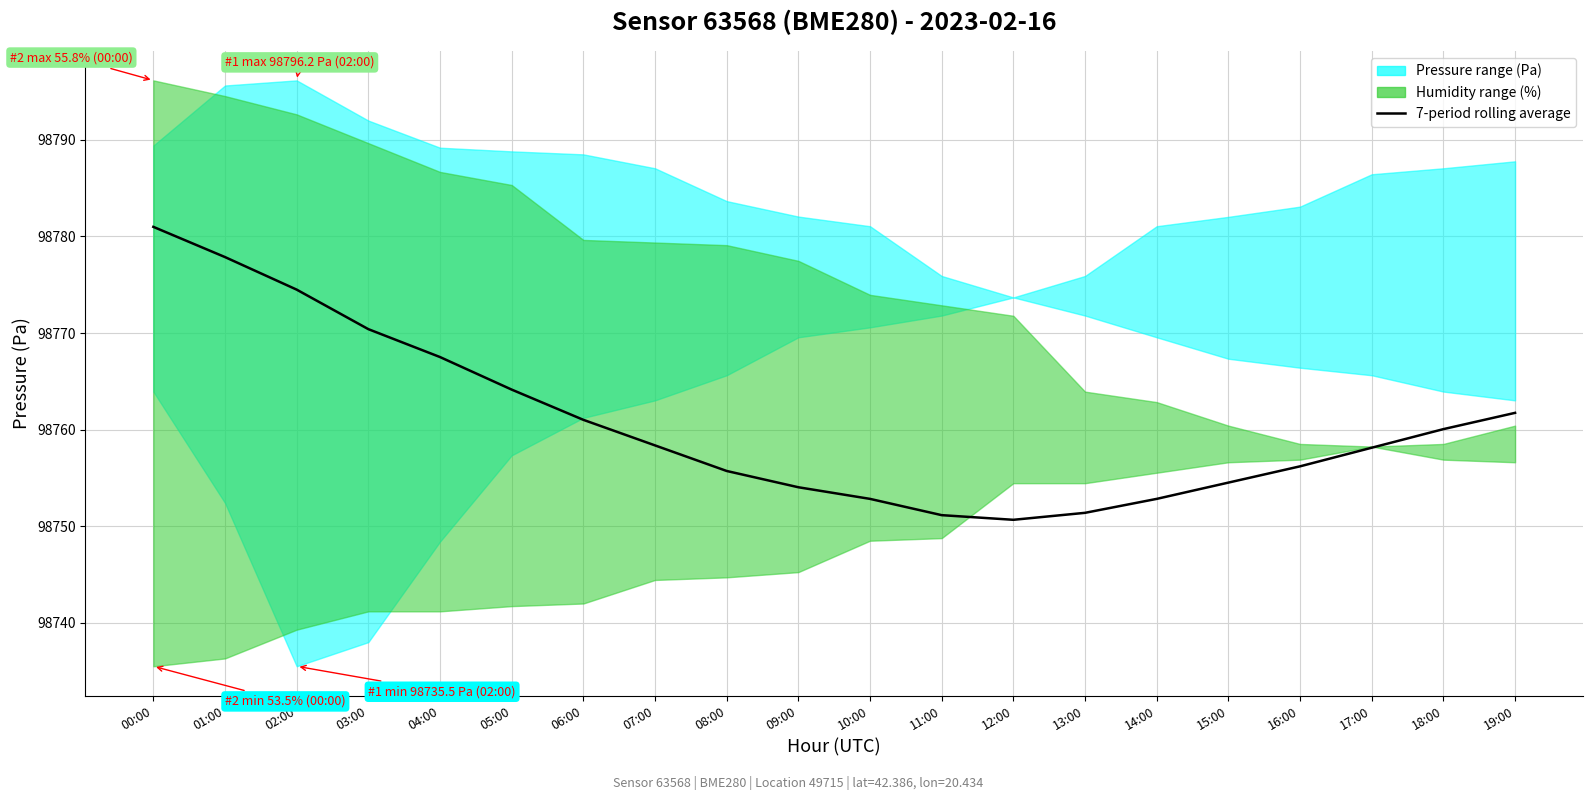

What is the value of the 16th point from the left?

98754.5